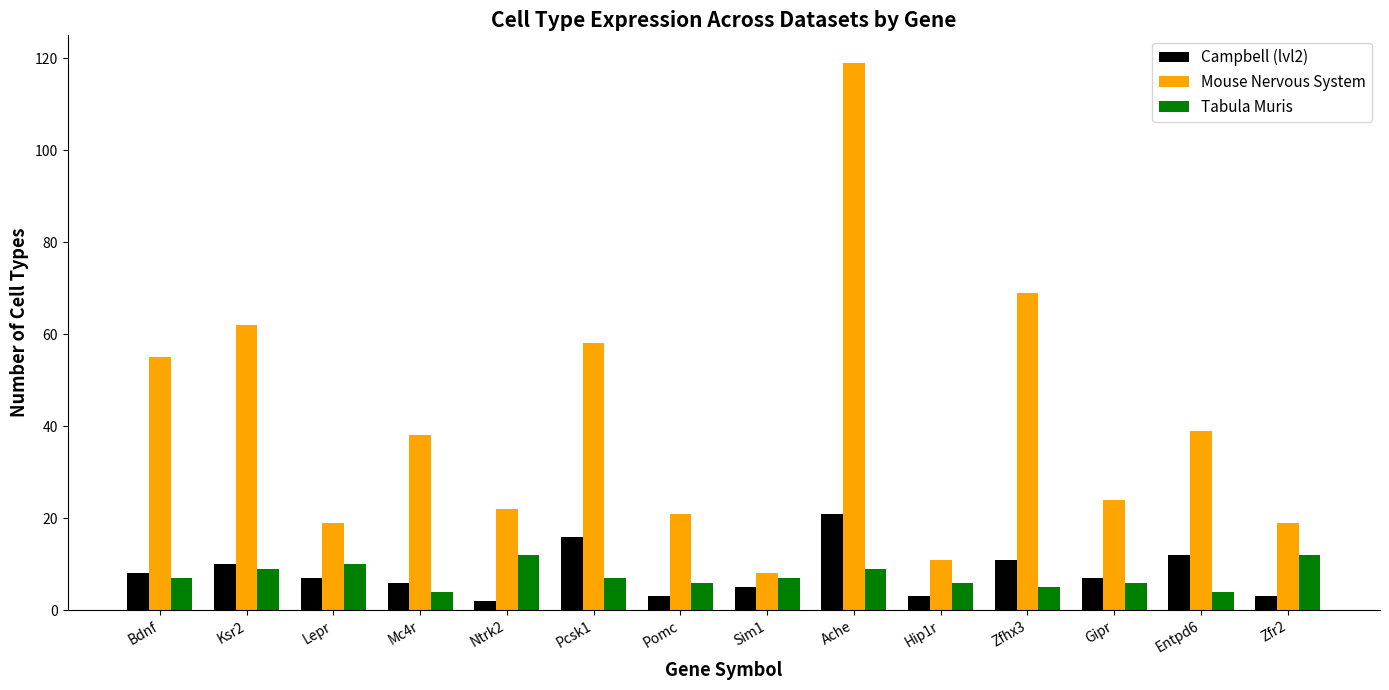

Read the Mouse Nervous System value at Ache, to the nearest 5.

120